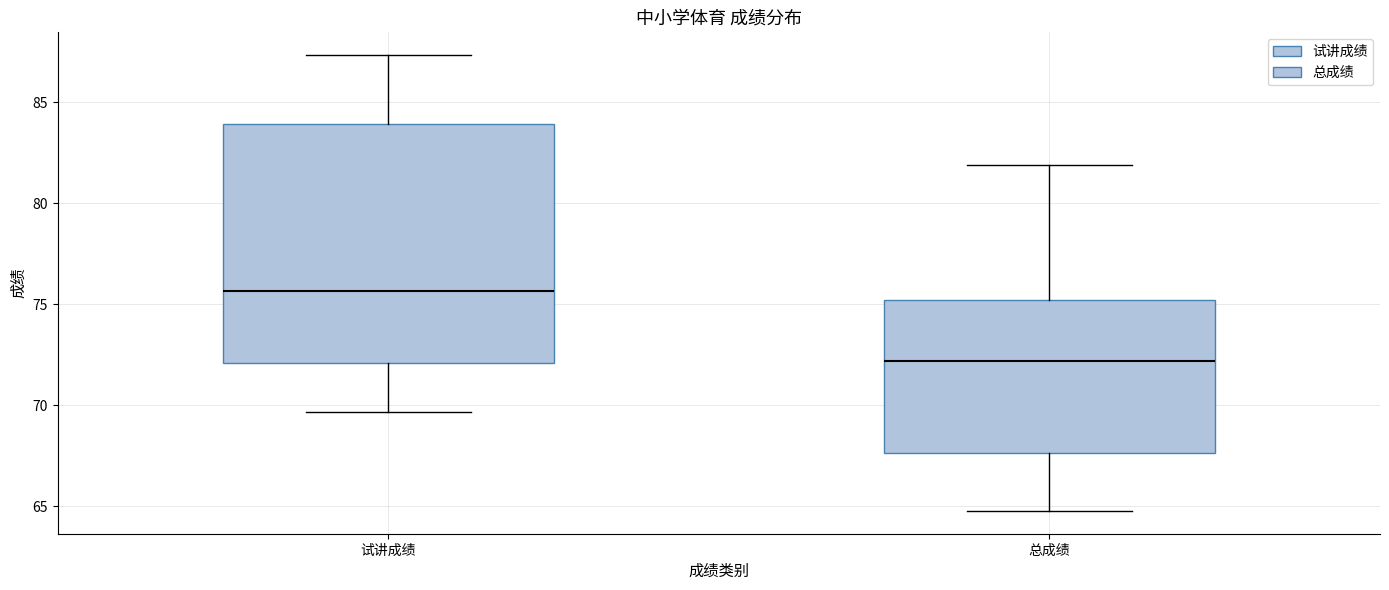

Reading left to right, read every box against the y-axis: the position of its median line, the range the box covers, and the ends of its whiskers. The values are not printed on the chart, so give them approximately, as read against the axis.

试讲成绩: median 75.5, box 72.0 to 84.0, whiskers 69.5 to 87.5
总成绩: median 72.0, box 67.5 to 75.0, whiskers 65.0 to 82.0